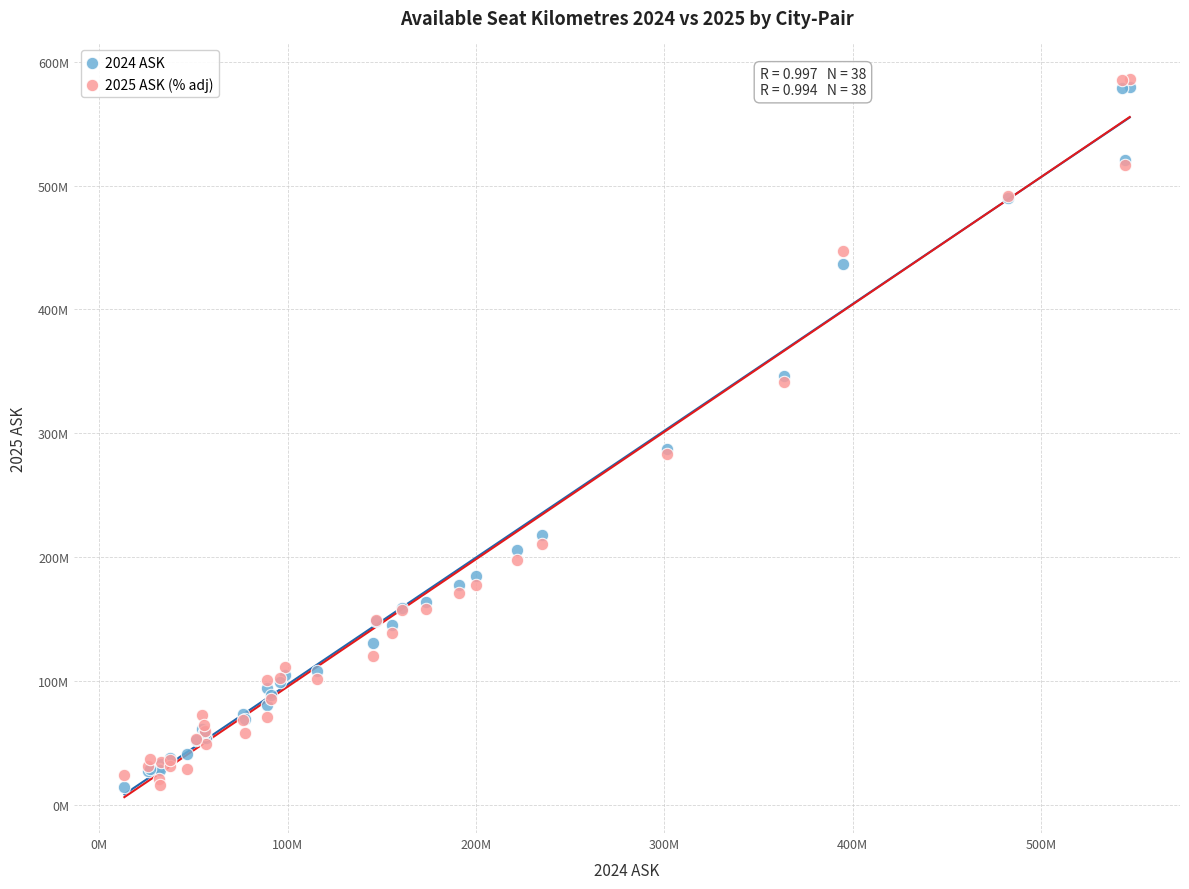

What are all the series names shown in the legend?

2024 ASK, 2025 ASK (% adj)